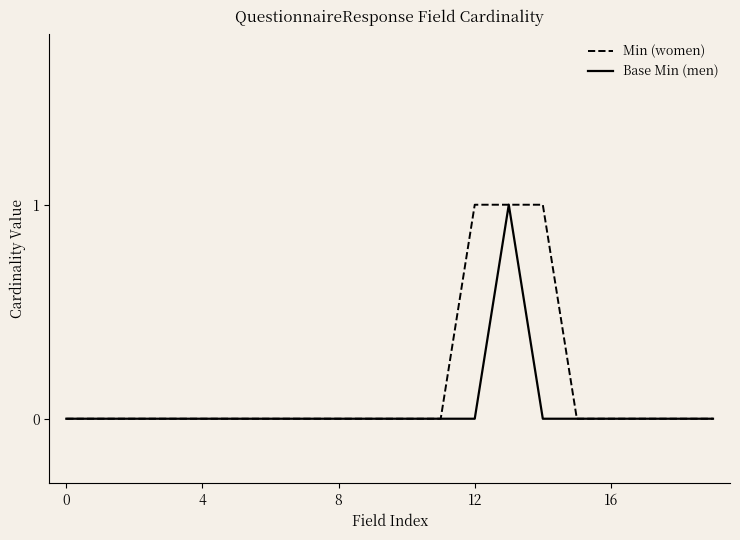

Which series has the largest total across all categories?

Min (women)